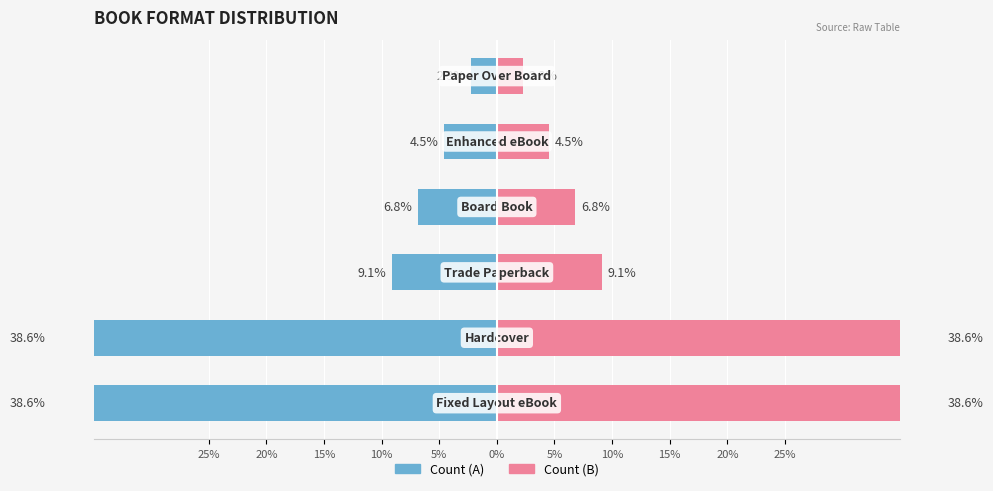

The value of Count (right) at 0% is 2.3. True or false?

True